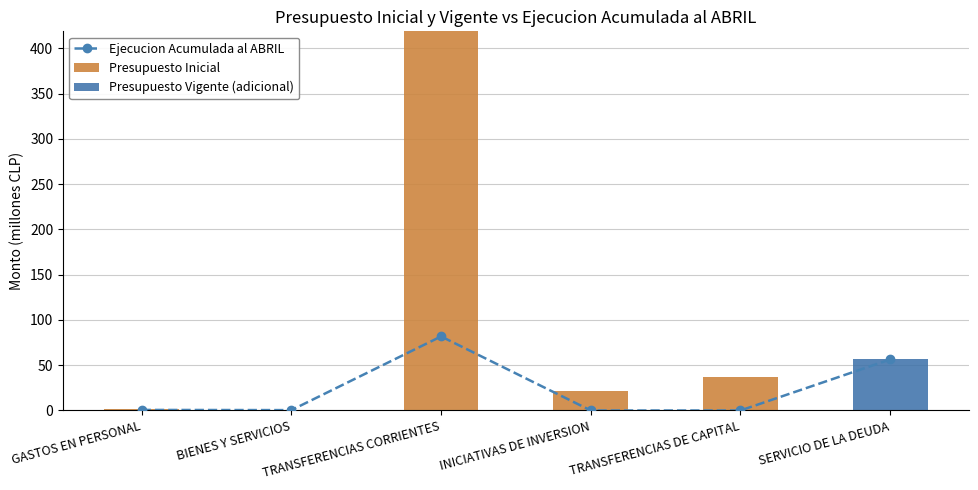

List the labels in order of Presupuesto Inicial value, largest first.

TRANSFERENCIAS CORRIENTES, TRANSFERENCIAS DE CAPITAL, INICIATIVAS DE INVERSION, GASTOS EN PERSONAL, BIENES Y SERVICIOS, SERVICIO DE LA DEUDA